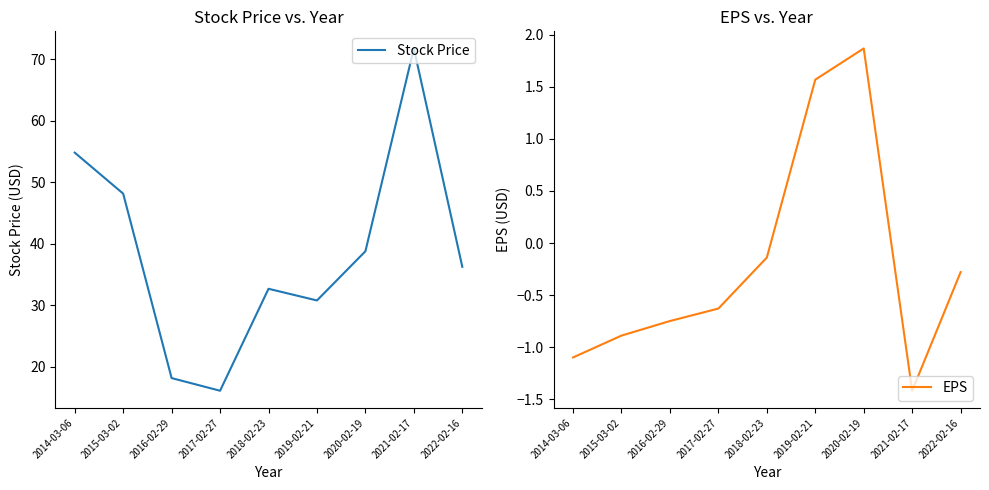

True or false: Stock Price and EPS cross at least once.

False